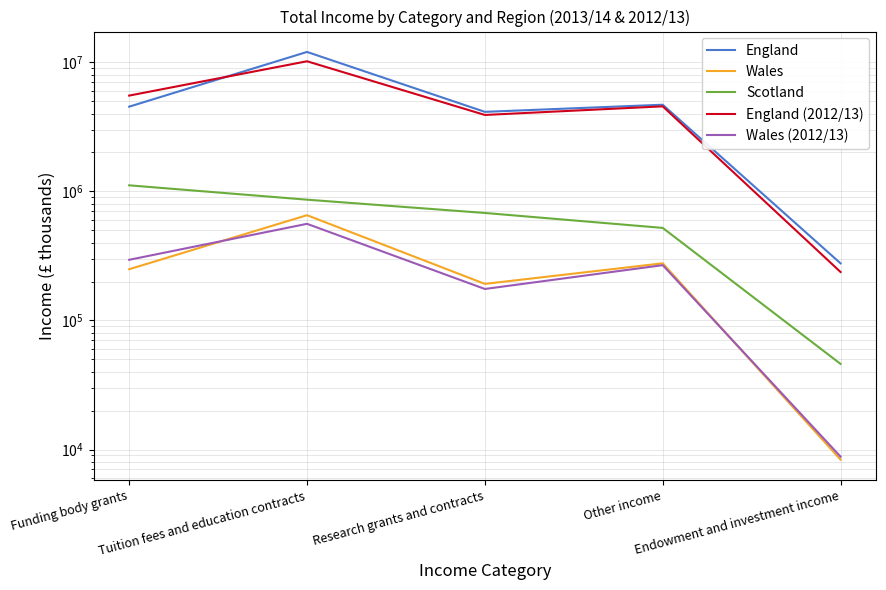

True or false: England (2012/13) and England intersect in this chart.

True